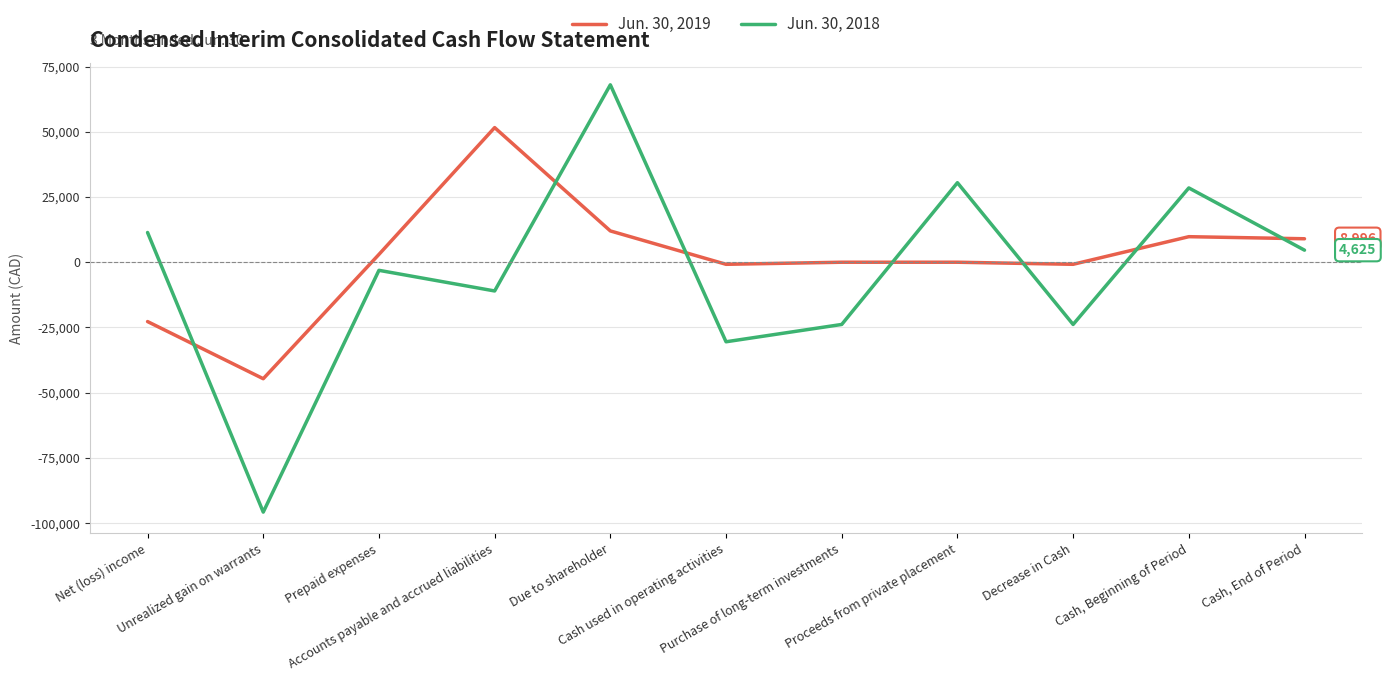

Is the value of Jun. 30, 2019 at Purchase of long-term investments greater than the value of Jun. 30, 2018 at Accounts payable and accrued liabilities?

Yes